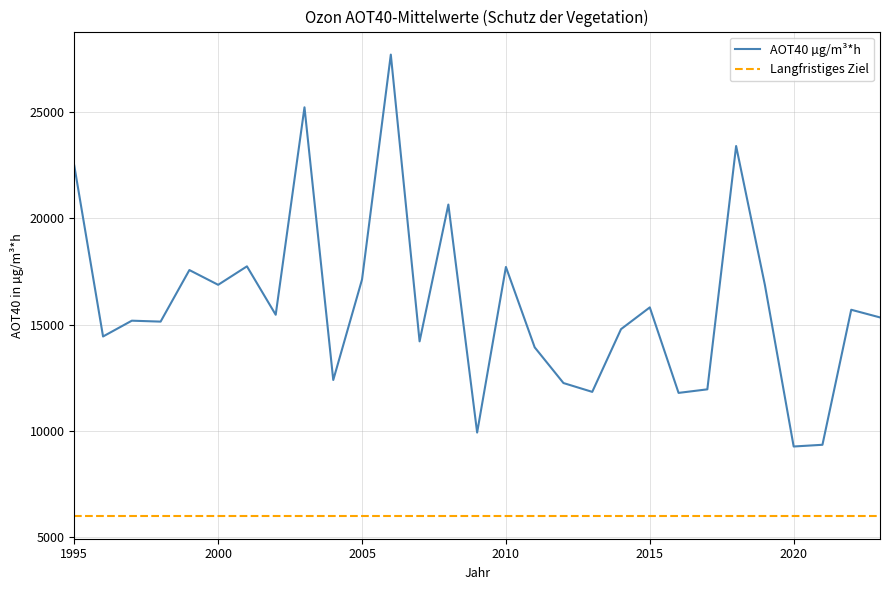

What is the sum of all AOT40 µg/m³*h values?

462159.4